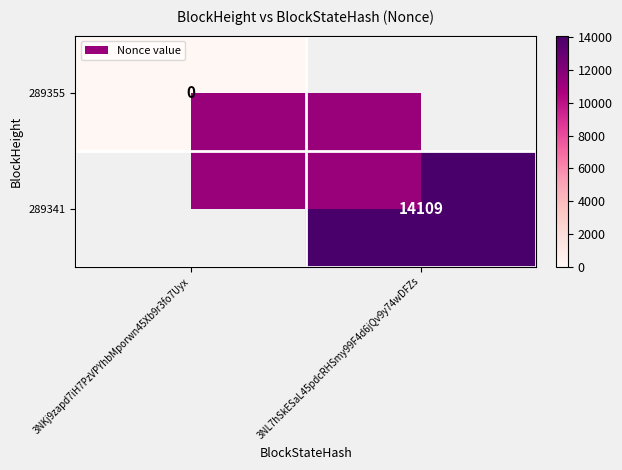

The 289341 series shows 14109 at 3NL7hSkESaL45pdcRHSmy99F4d6jQv9y74wDFZs. True or false?

True